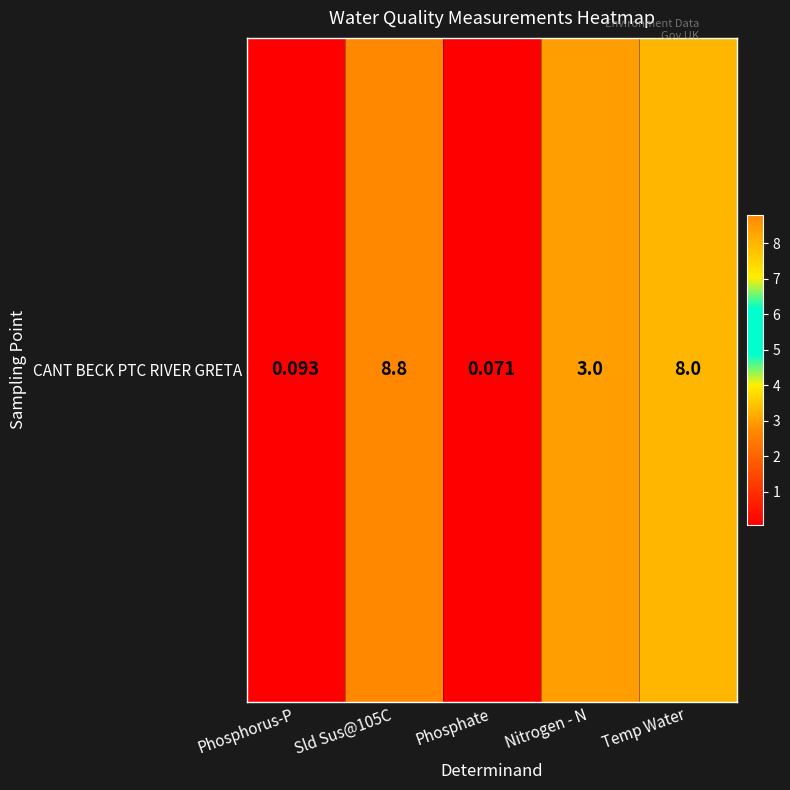

What is the greatest value displayed?

8.8